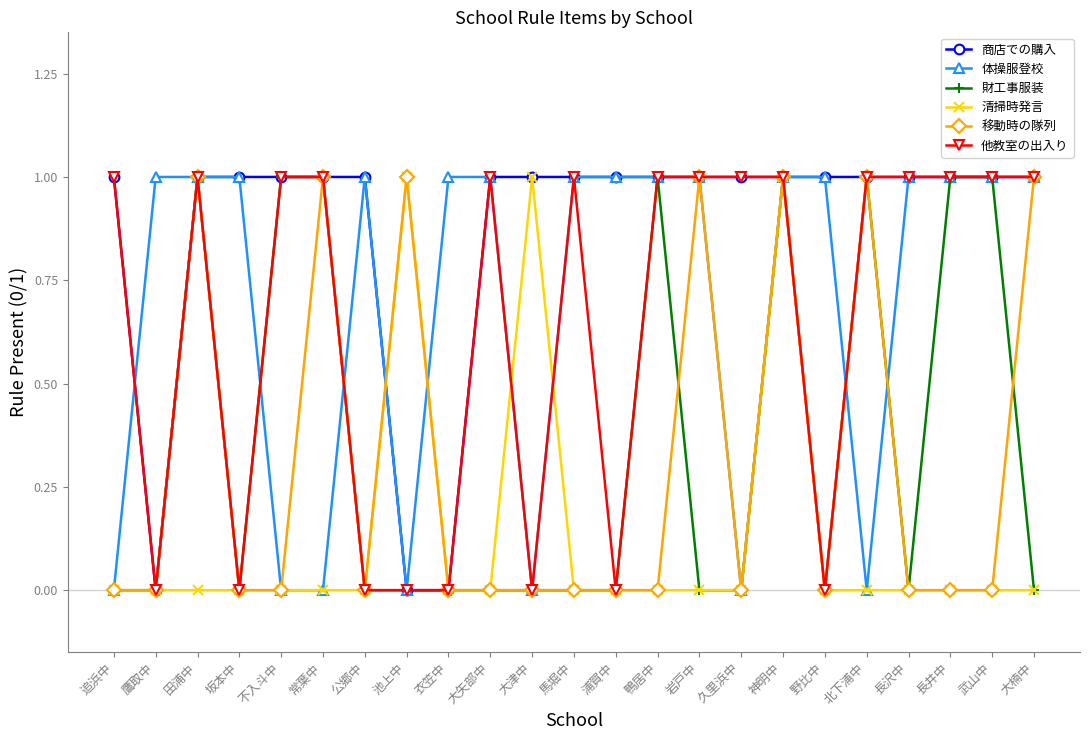

At which category is the sum across all series the highest?

神明中